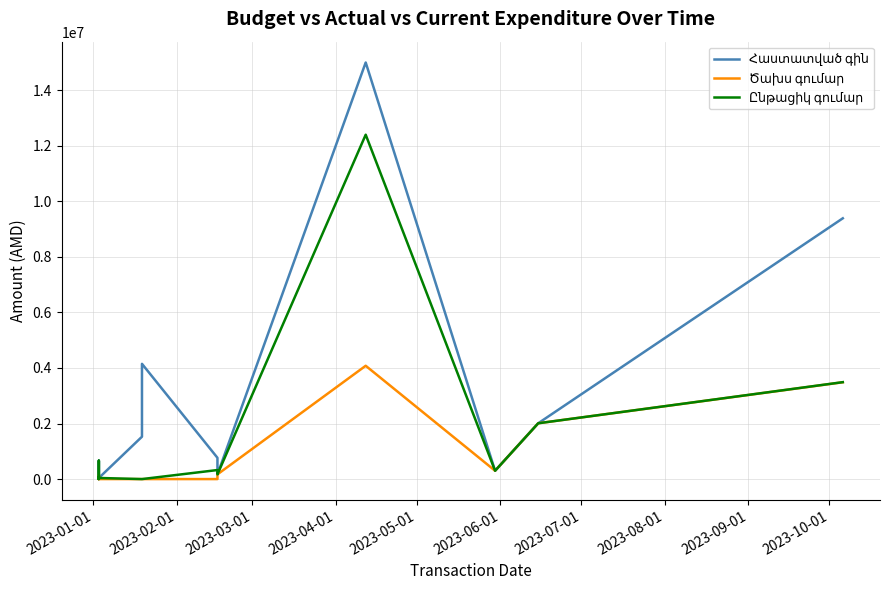

What is the label of the 15th point from the right?

2023-06-01